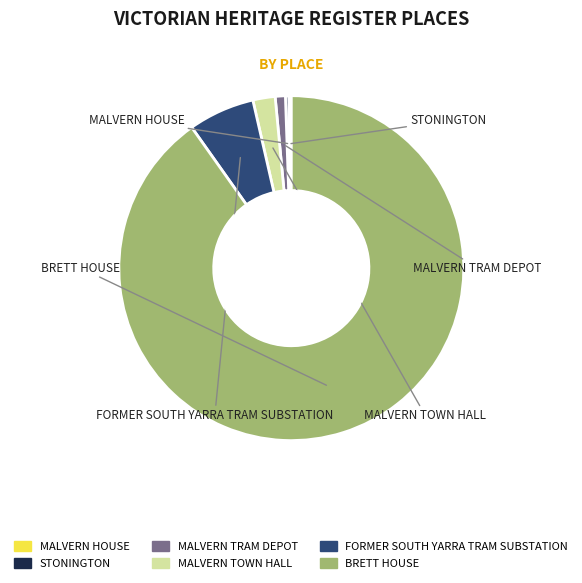

Does any single category account for the majority?

Yes